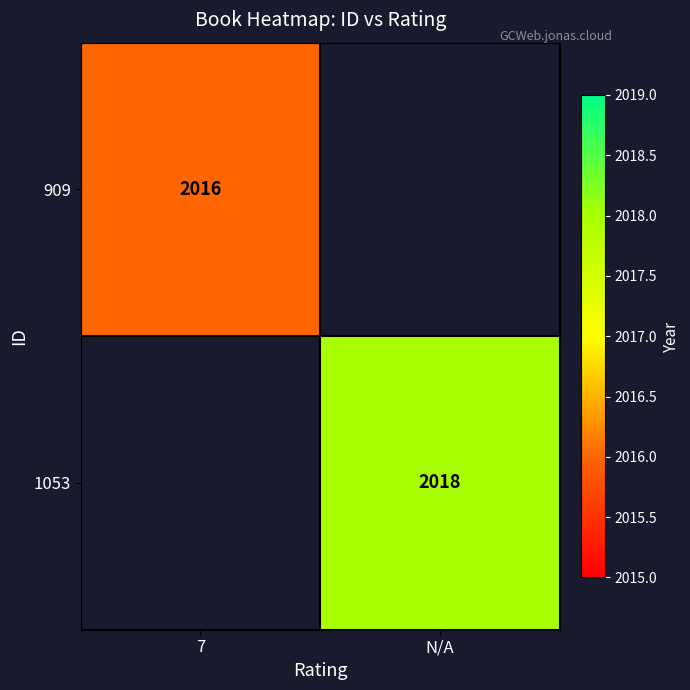

Which has a higher value, N/A or 7?

7